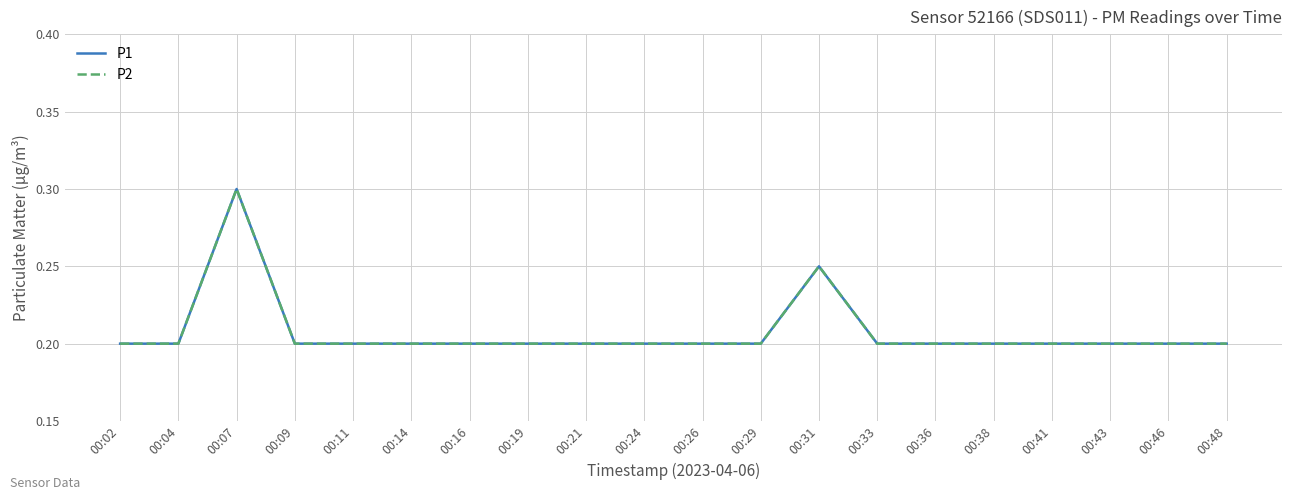

Reading left to right, transcribe all the data shown in this chart.

P1: 00:02=0.2	00:04=0.2	00:07=0.3	00:09=0.2	00:11=0.2	00:14=0.2	00:16=0.2	00:19=0.2	00:21=0.2	00:24=0.2	00:26=0.2	00:29=0.2	00:31=0.2	00:33=0.2	00:36=0.2	00:38=0.2	00:41=0.2	00:43=0.2	00:46=0.2	00:48=0.2
P2: 00:02=0.2	00:04=0.2	00:07=0.3	00:09=0.2	00:11=0.2	00:14=0.2	00:16=0.2	00:19=0.2	00:21=0.2	00:24=0.2	00:26=0.2	00:29=0.2	00:31=0.2	00:33=0.2	00:36=0.2	00:38=0.2	00:41=0.2	00:43=0.2	00:46=0.2	00:48=0.2